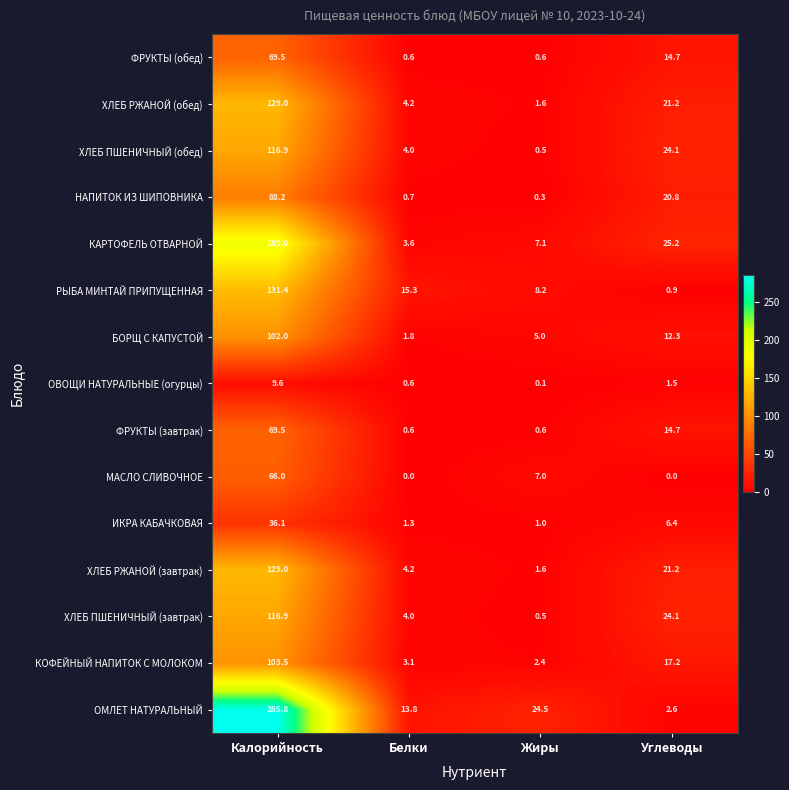

What is the spread (max minus min) of values at Жиры?

24.4